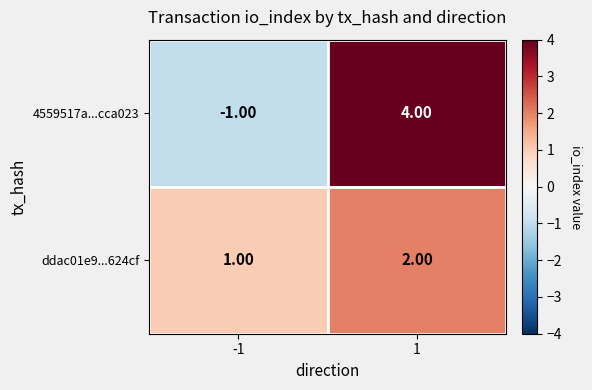

What is the sum of the 4559517a...cca023 values at 1 and -1?

3